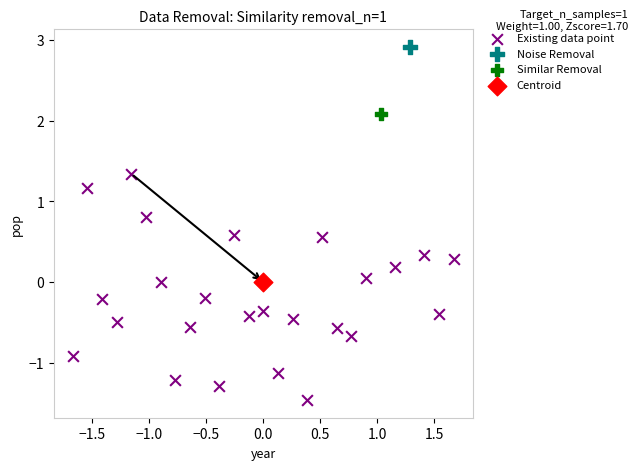

What are all the series names shown in the legend?

Existing data point, Noise Removal, Similar Removal, Centroid